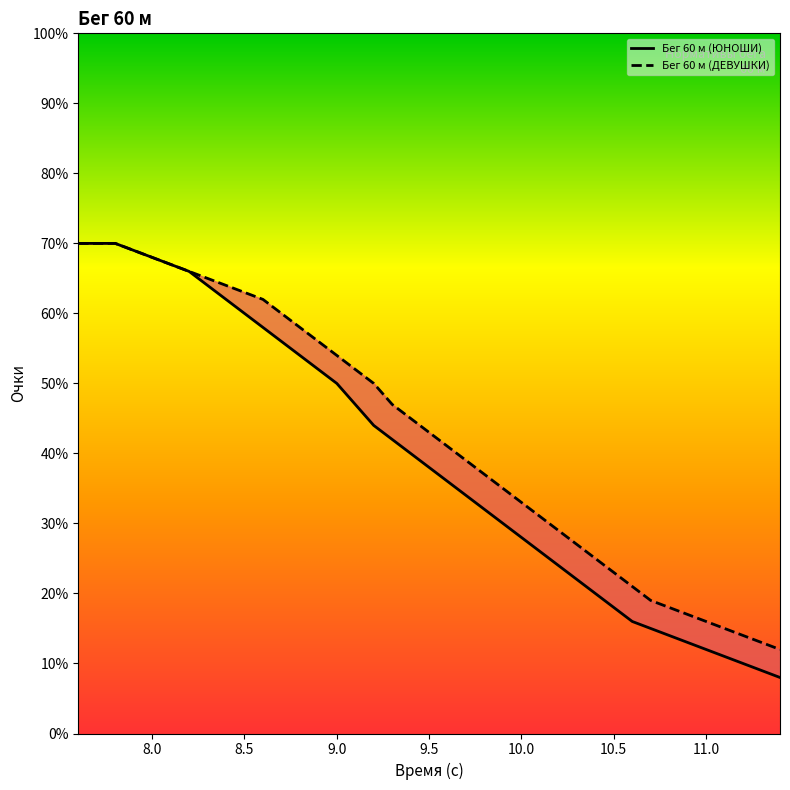

What is the difference between the highest and lowest values at 10.3?

5